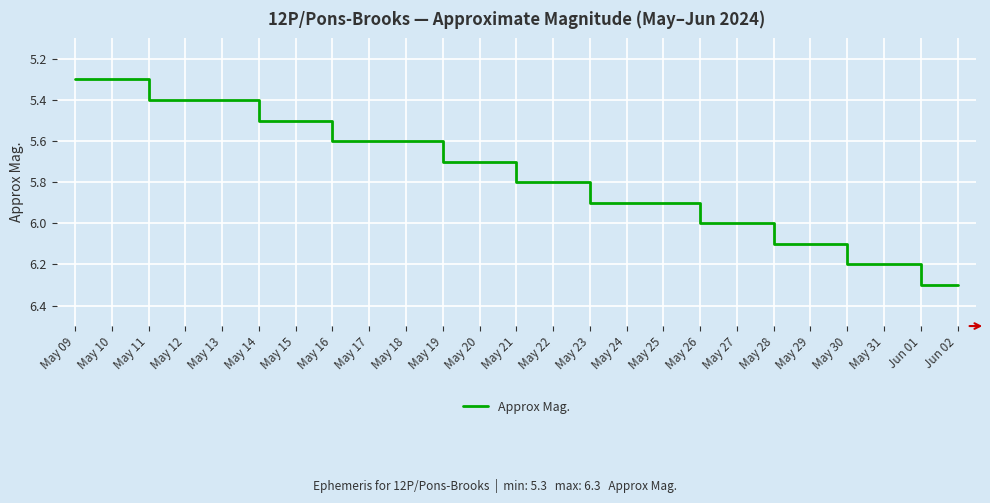

Reading right to left, list all the values displayed in this chart.

6.3	6.3	6.2	6.2	6.1	6.1	6.0	6.0	5.9	5.9	5.9	5.8	5.8	5.7	5.7	5.6	5.6	5.6	5.5	5.5	5.4	5.4	5.4	5.3	5.3